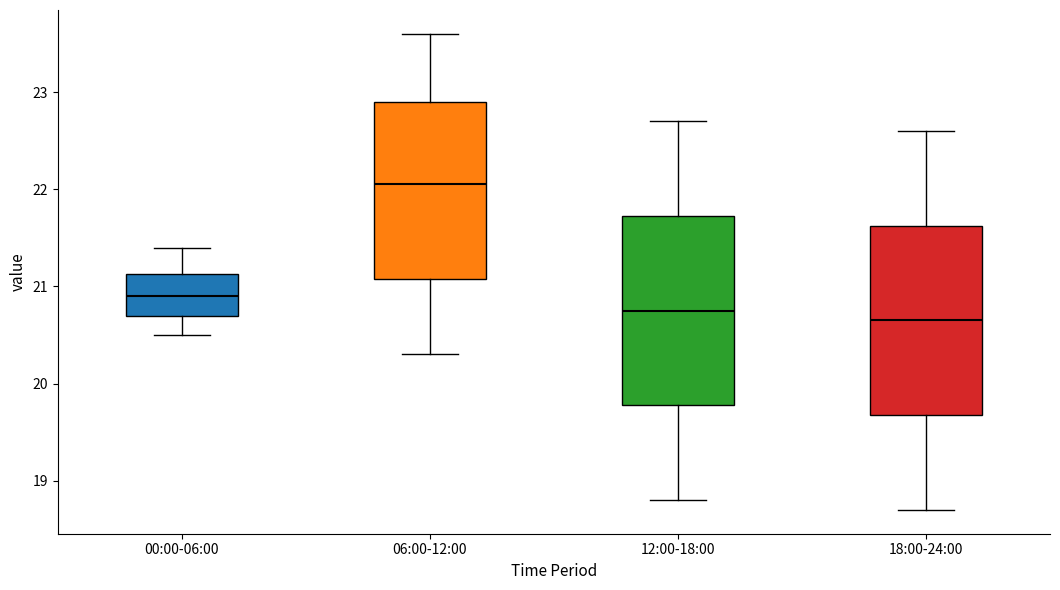

Reading left to right, read every box against the y-axis: the position of its median line, the range the box covers, and the ends of its whiskers. The values are not printed on the chart, so give them approximately, as read against the axis.

00:00-06:00: median 20.9, box 20.7 to 21.1, whiskers 20.5 to 21.4
06:00-12:00: median 22.1, box 21.1 to 22.9, whiskers 20.3 to 23.6
12:00-18:00: median 20.8, box 19.8 to 21.7, whiskers 18.8 to 22.7
18:00-24:00: median 20.7, box 19.7 to 21.6, whiskers 18.7 to 22.6